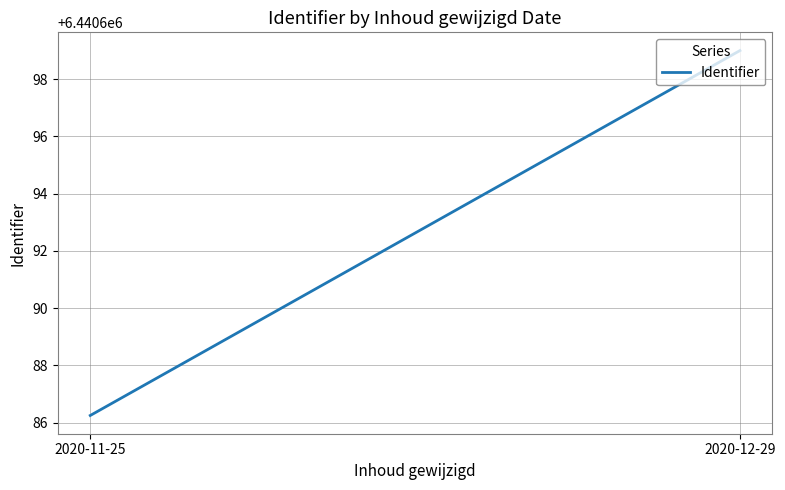

Reading left to right, extract all data points from this chart.

6440686.2	6440699.0